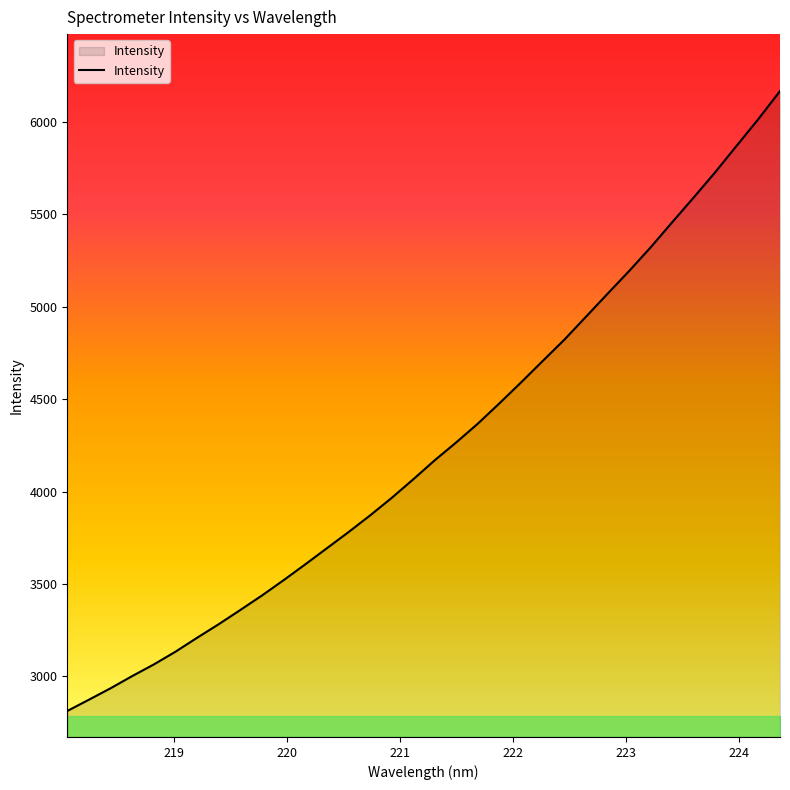

How many lines are shown in the chart?

1